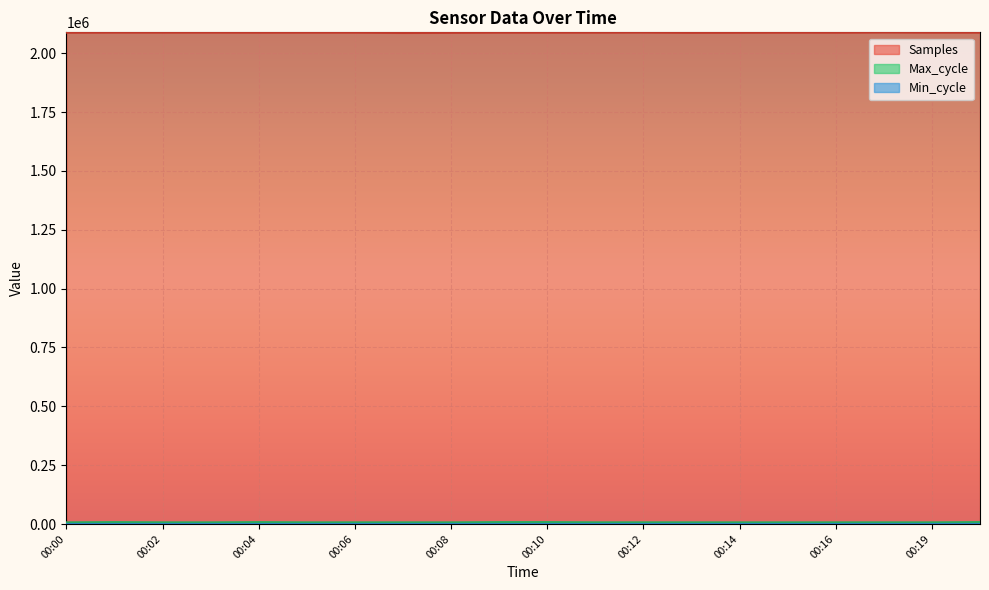

In Max_cycle, how many points are higher than both neighbors (excluding endpoints)?

4